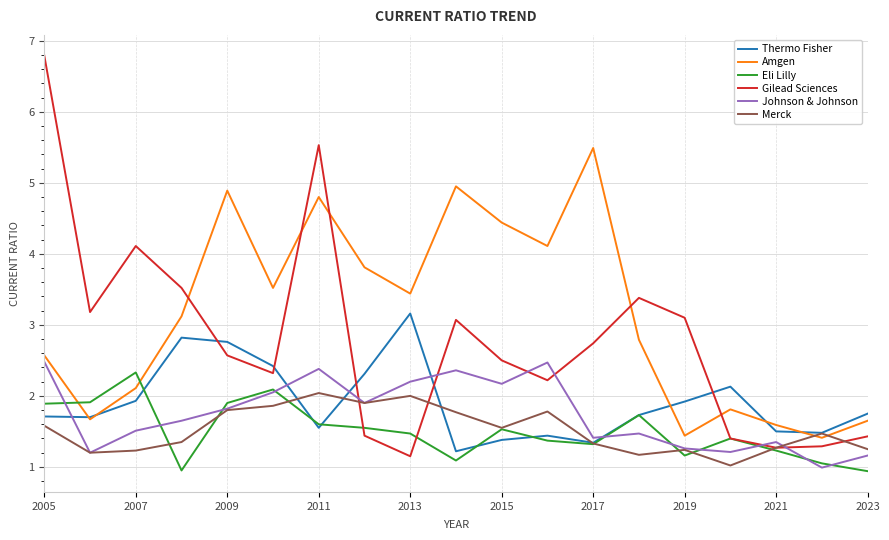

How many interior local valleys does the Johnson & Johnson series have?

6